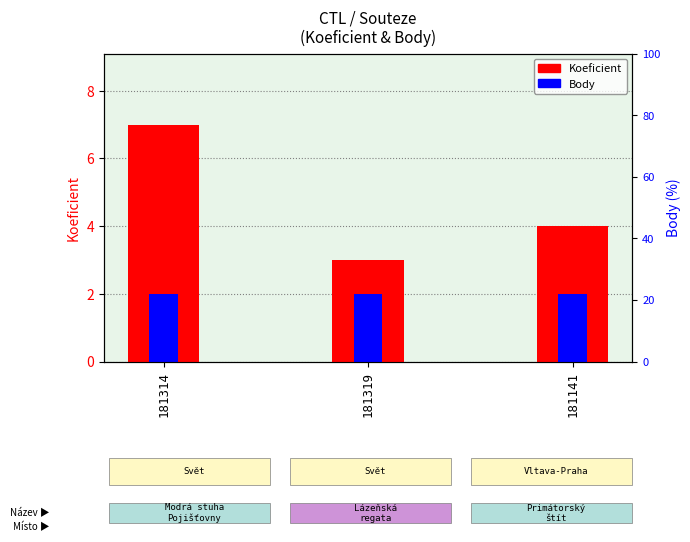

Reading left to right, what are all the values shown in this chart?

Koeficient: 181314=7	181319=3	181141=4
Body: 181314=2	181319=2	181141=2